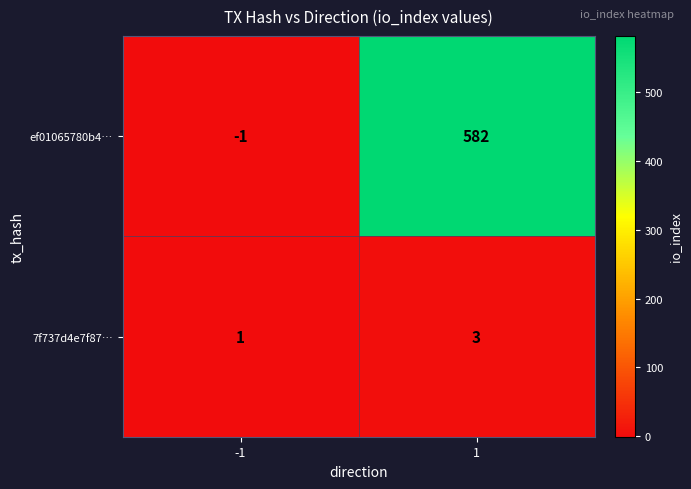

Between -1 and 1, which series saw the biggest shift?

ef01065780b4…